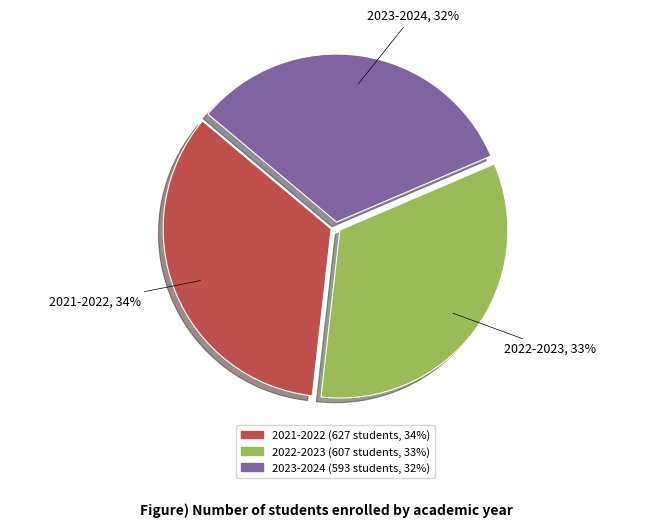

Is the sum of 2022-2023 and 2021-2022 greater than half?

Yes